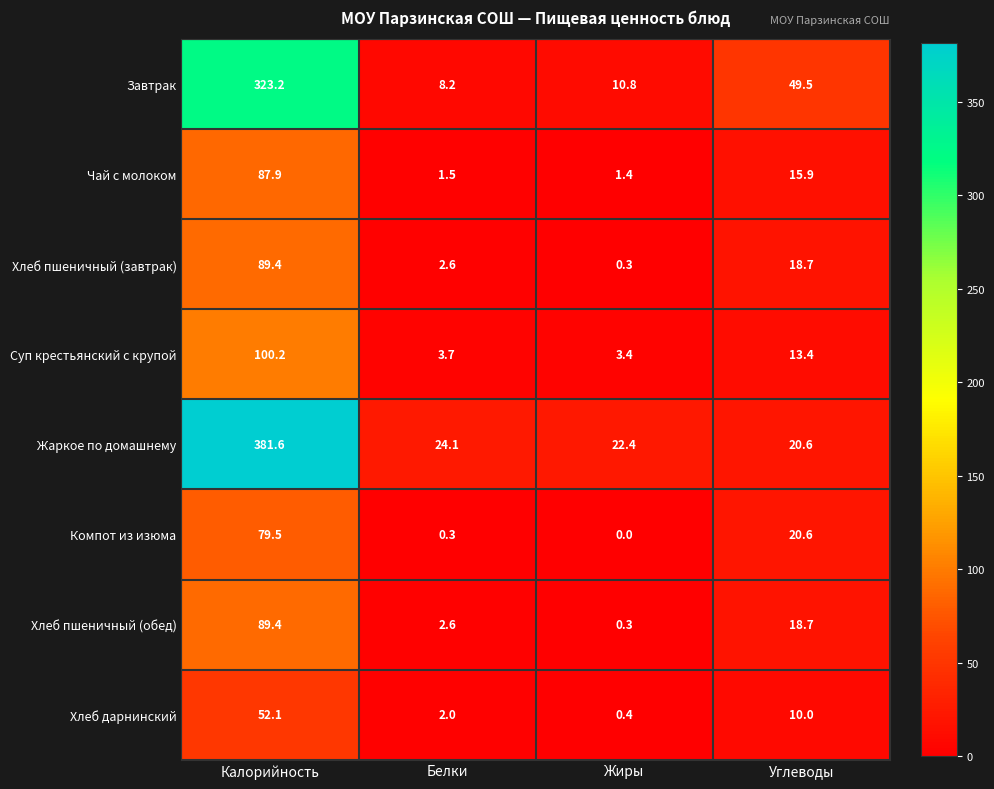

What is the difference between the Хлеб пшеничный (обед) values at Углеводы and Жиры?

18.4